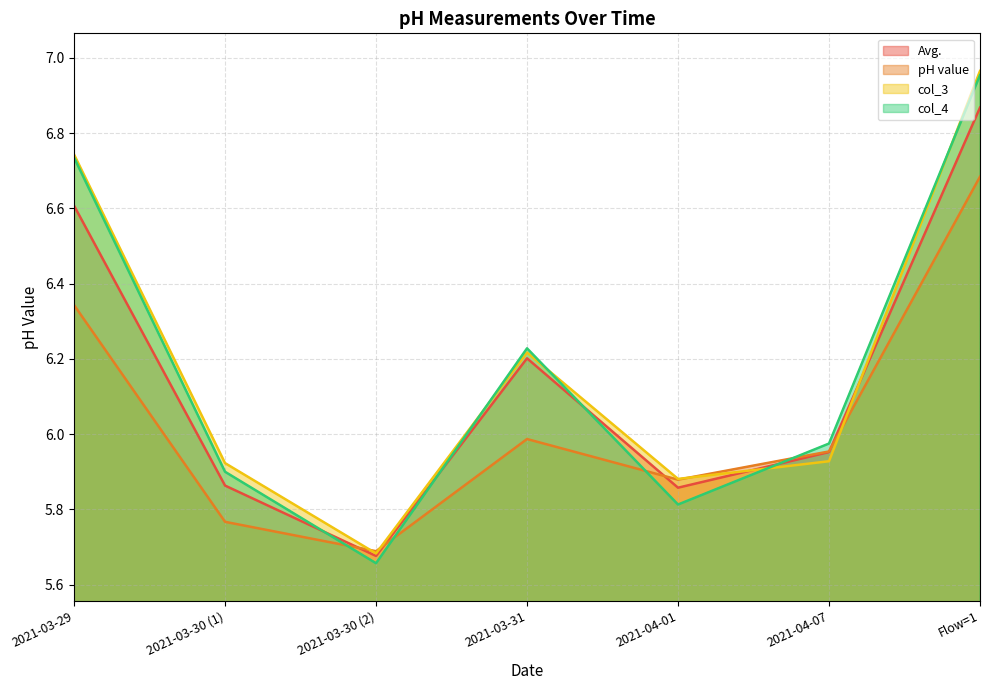

The Avg. series shows 8.7 at 2021-03-30 (2). True or false?

False